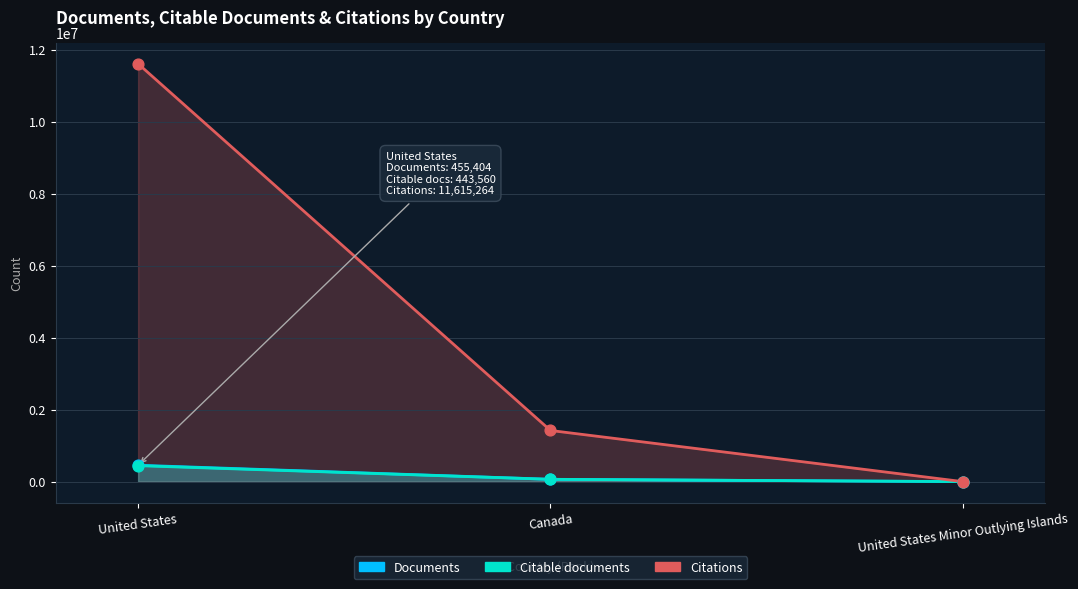

Which series contains the highest Y value?

Citations